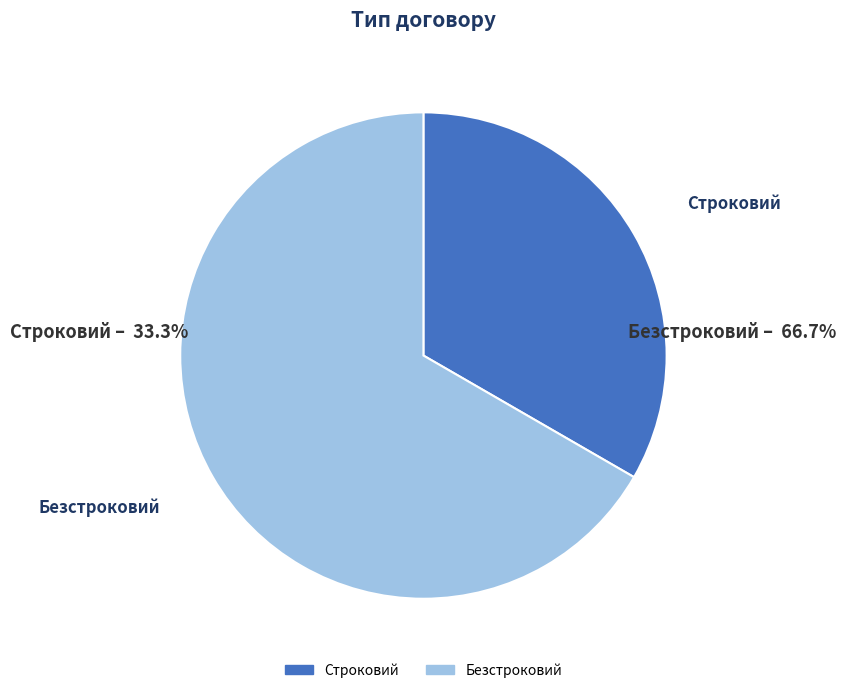

True or false: Безстроковий accounts for 57% of the total.

False